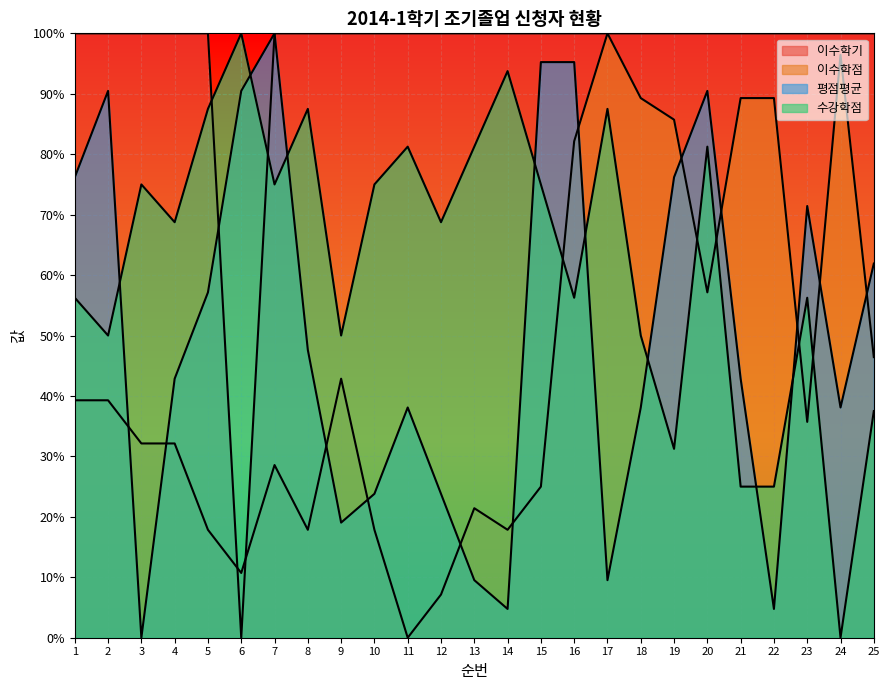

How many data points in 평점평균 are above 42?

14